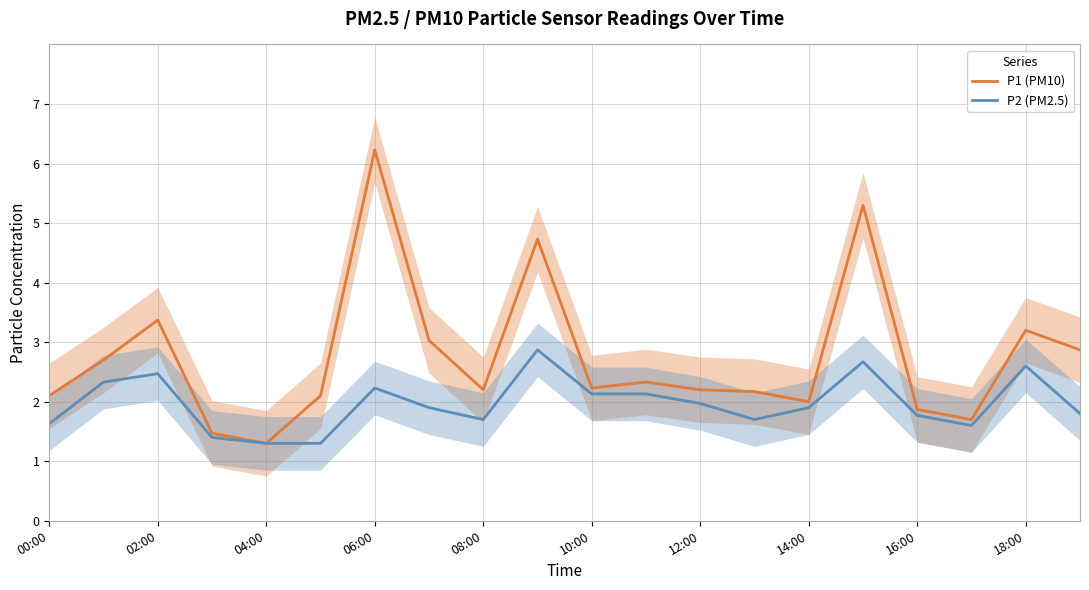

Rank the series by their average value, from highest to lowest.

P1 (PM10), P2 (PM2.5)